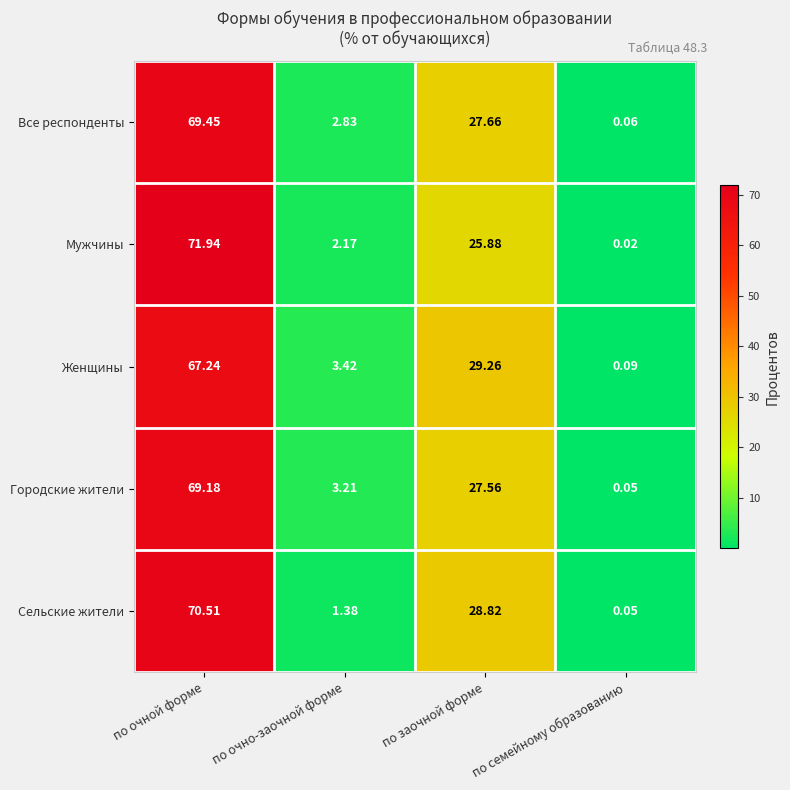

At which category is the sum across all series the highest?

по очной форме